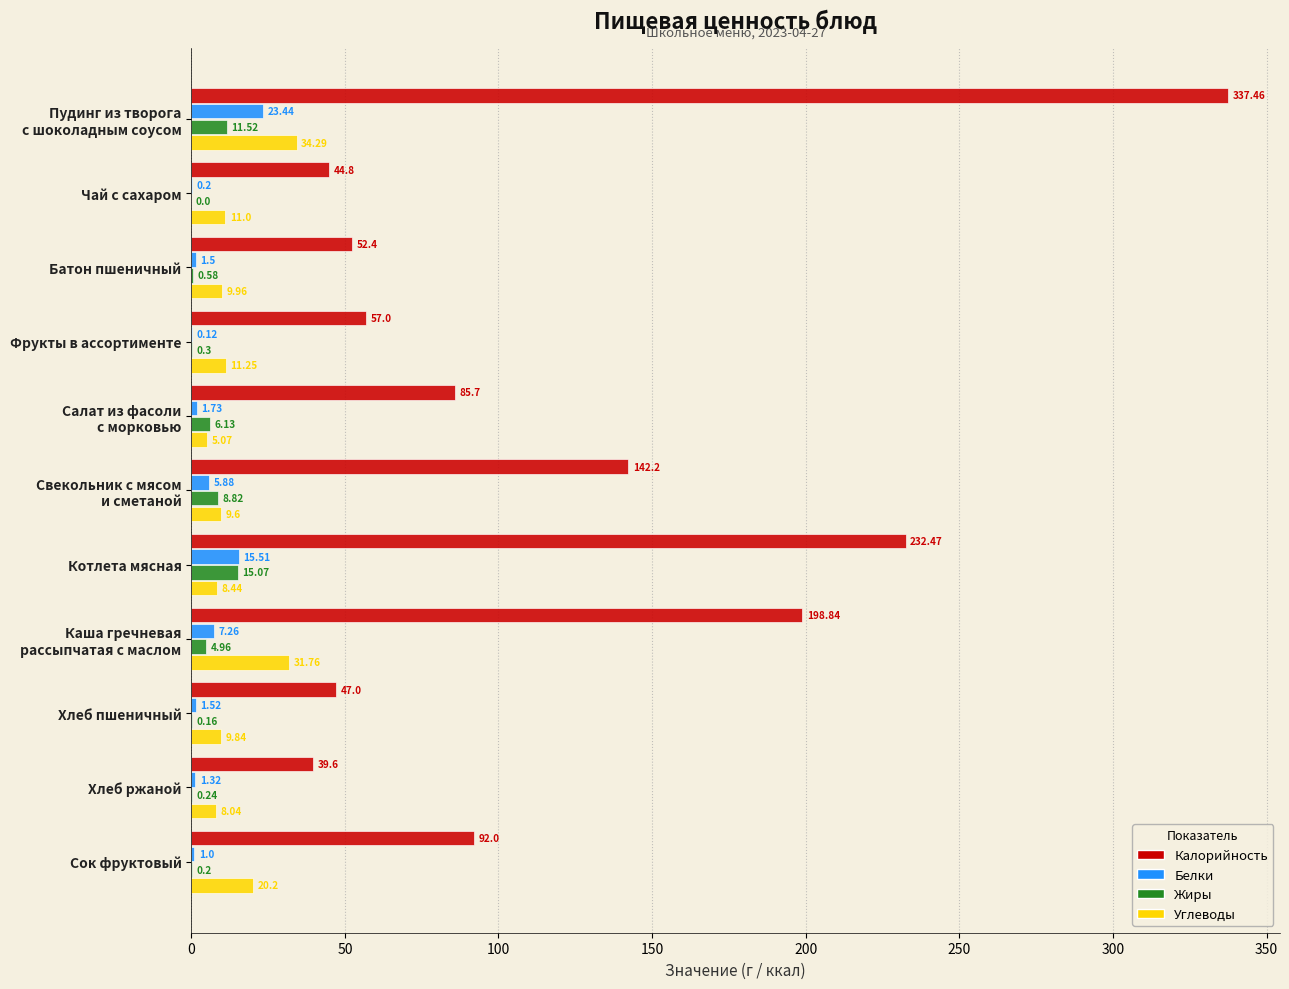

Between Чай с сахаром and Фрукты в ассортименте, which series saw the biggest shift?

Калорийность